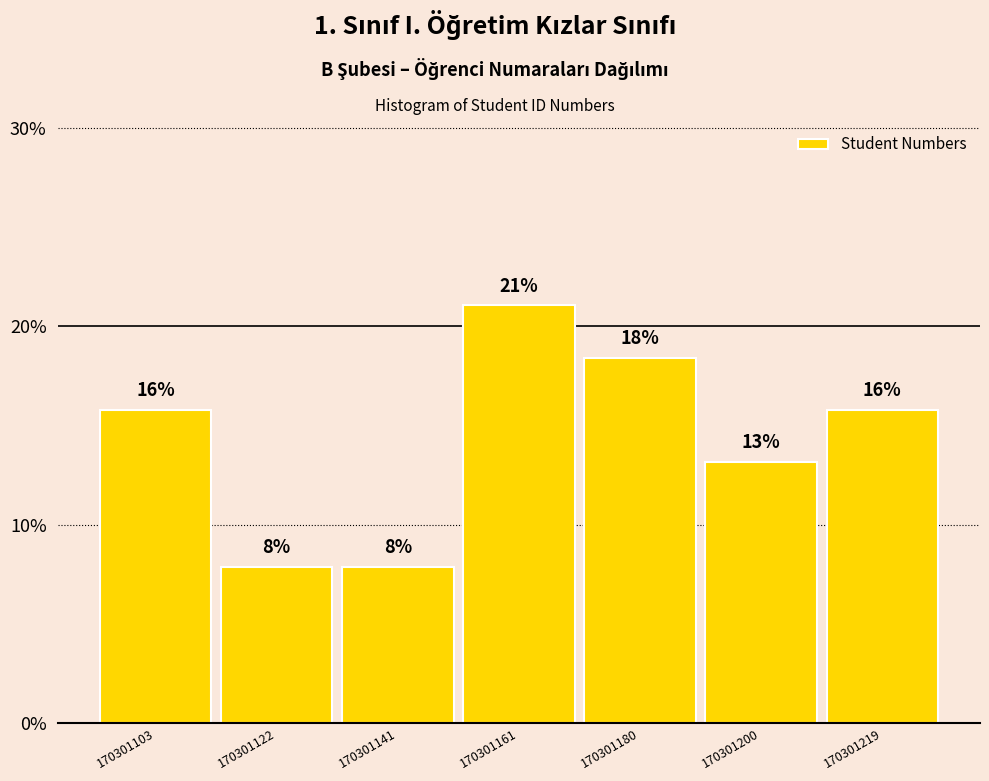

Does the chart contain any negative values?

No